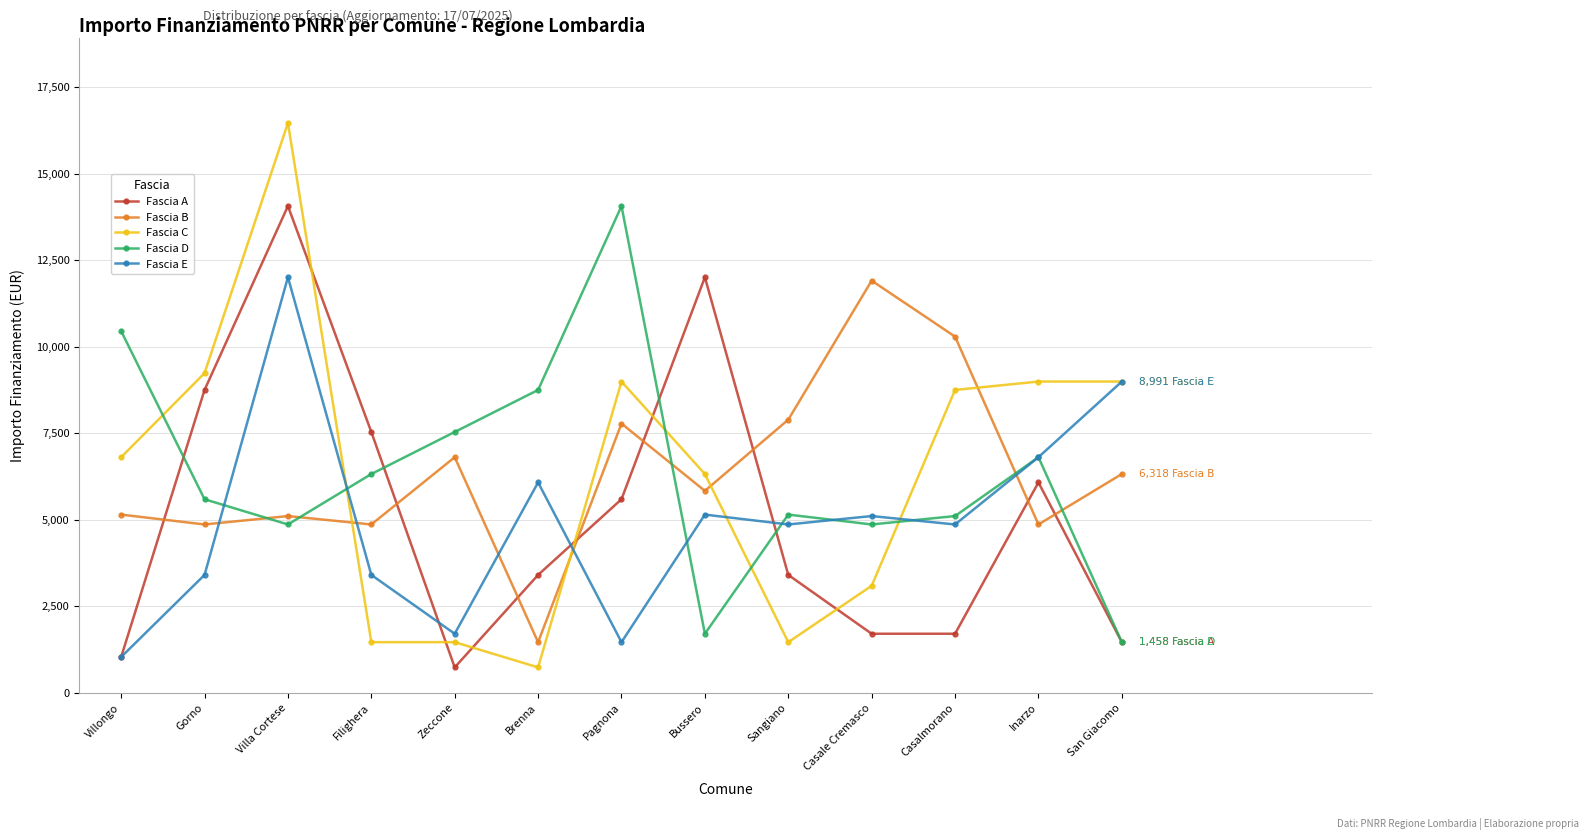

At Casalmorano, list the series in order from largest to smallest.

Fascia B, Fascia C, Fascia D, Fascia E, Fascia A